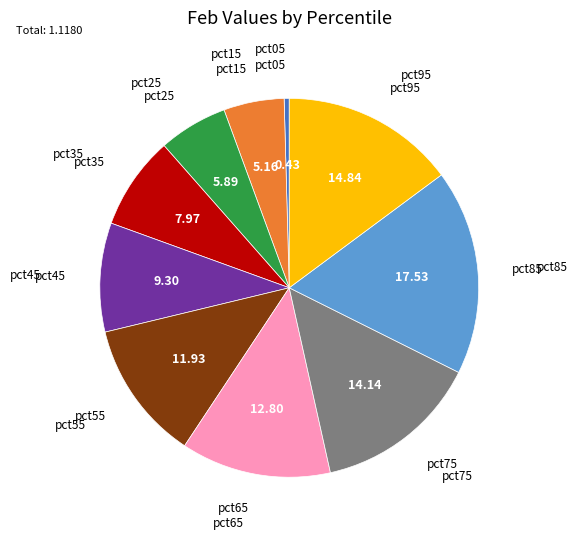

Is there a majority slice in this chart?

No